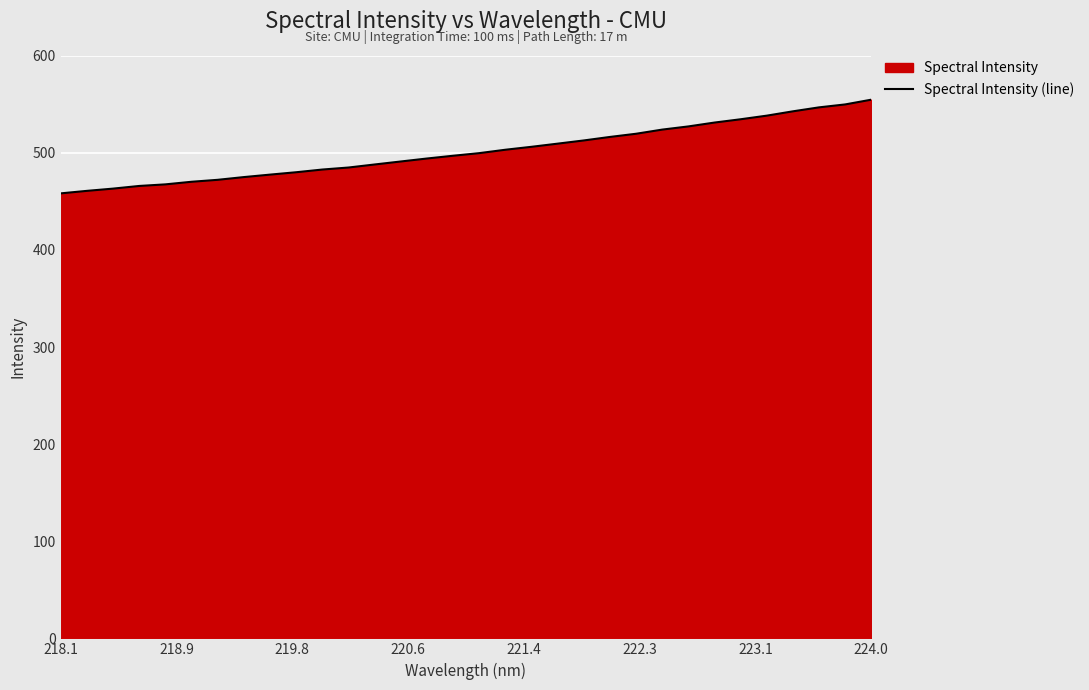

Which label corresponds to the smallest value in the chart?

218.1